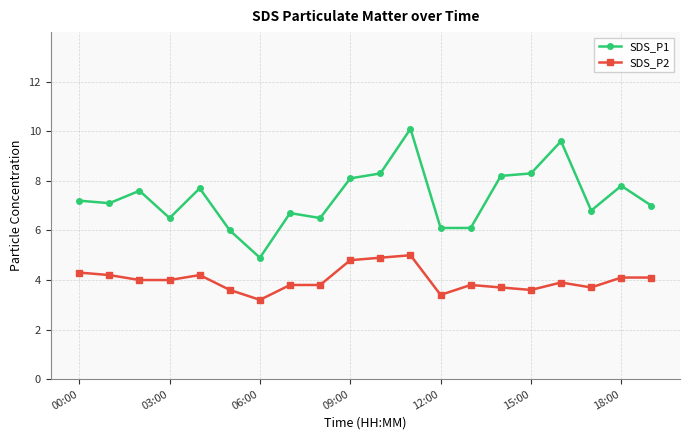

Which series has the largest range (max minus min)?

SDS_P1